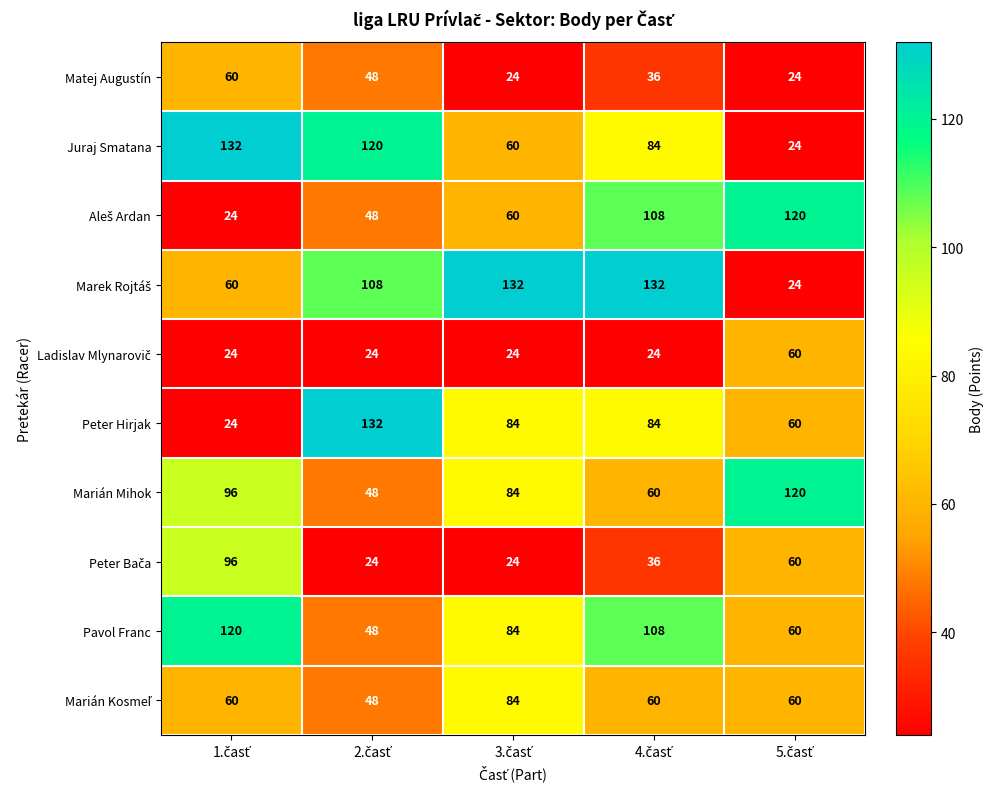

What is the average value of the Matej Augustín series?

38